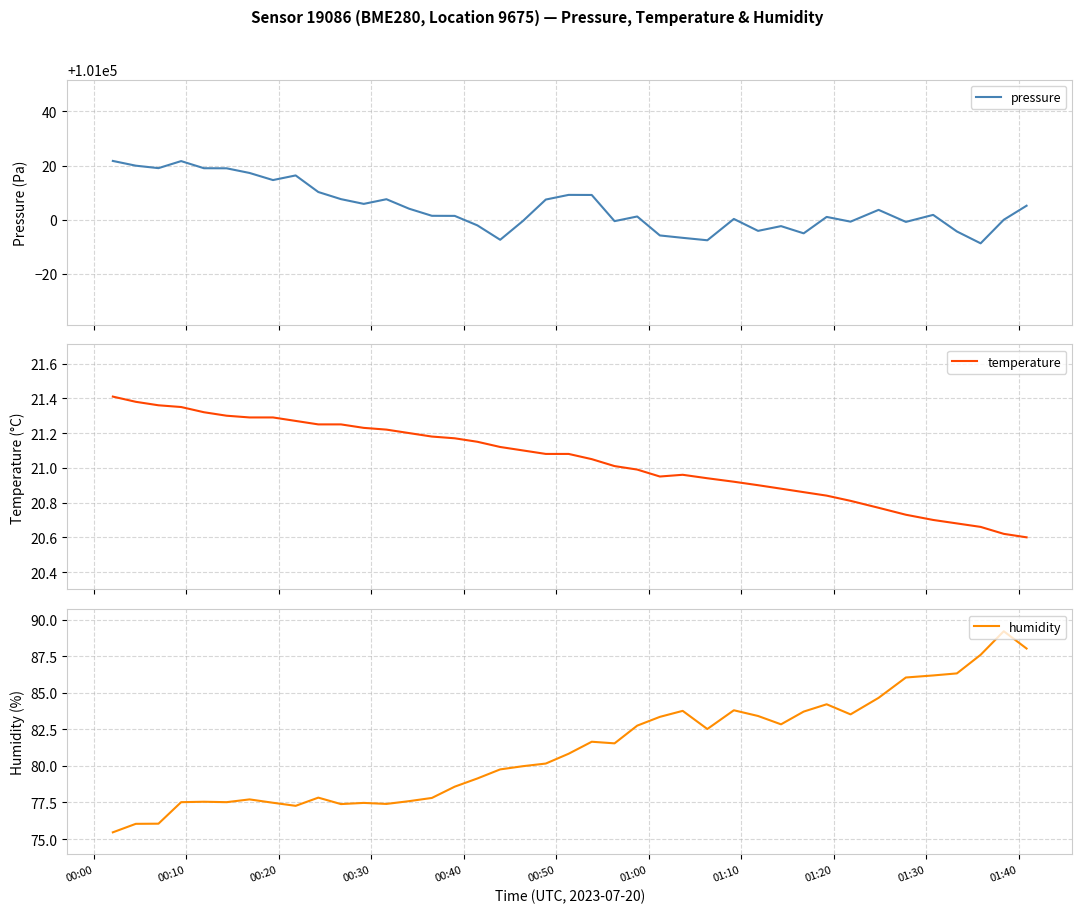

What is the minimum value shown in the chart?

20.6